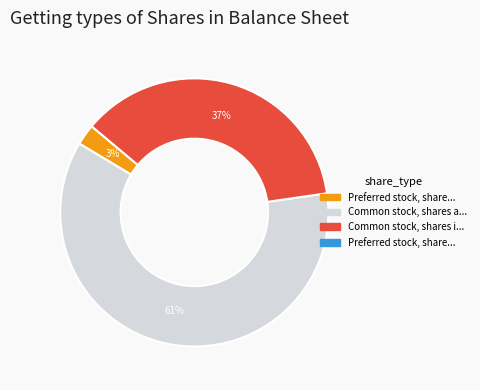

Does any single category account for the majority?

Yes